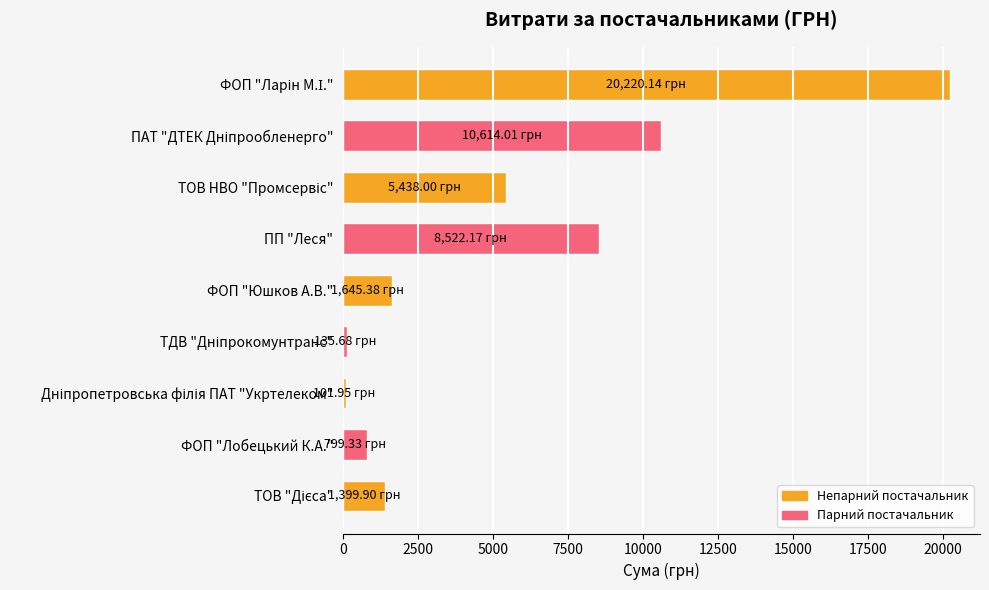

Are the bars horizontal?

Yes